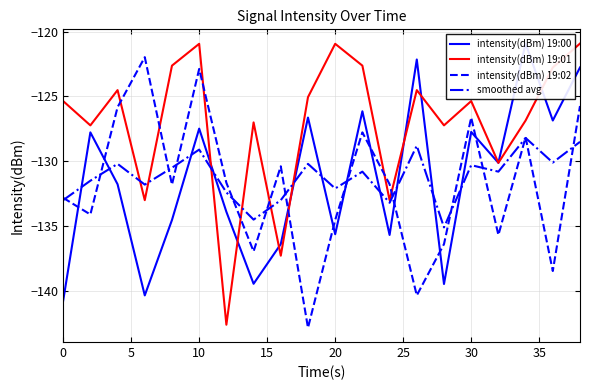

Is it true that smoothed avg equals -61.2 at 20?

False